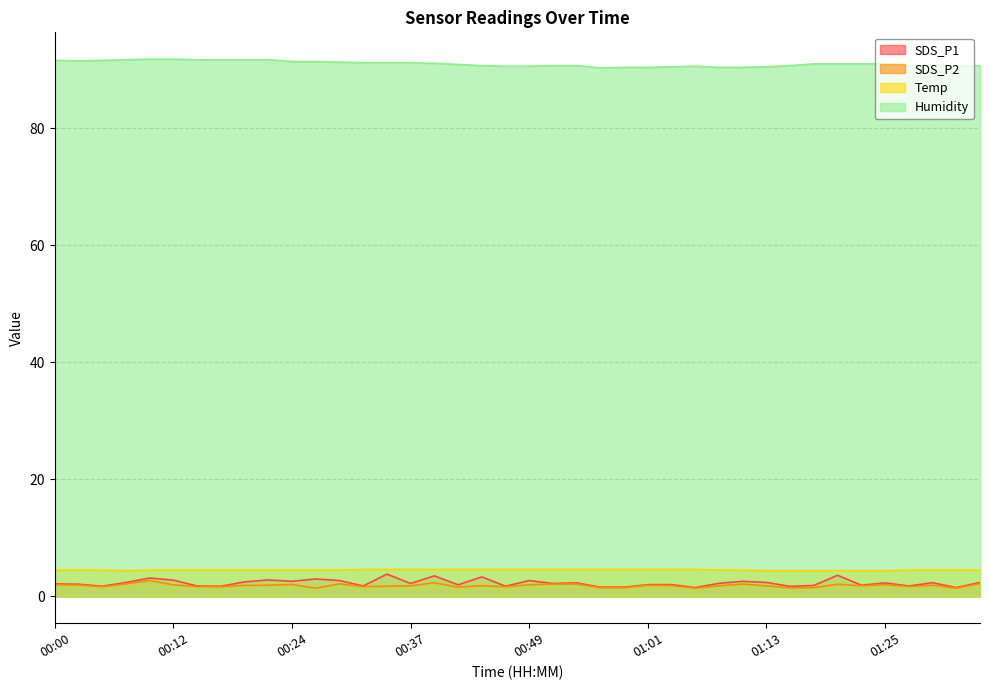

What is the sum of all SDS_P1 values?

91.9